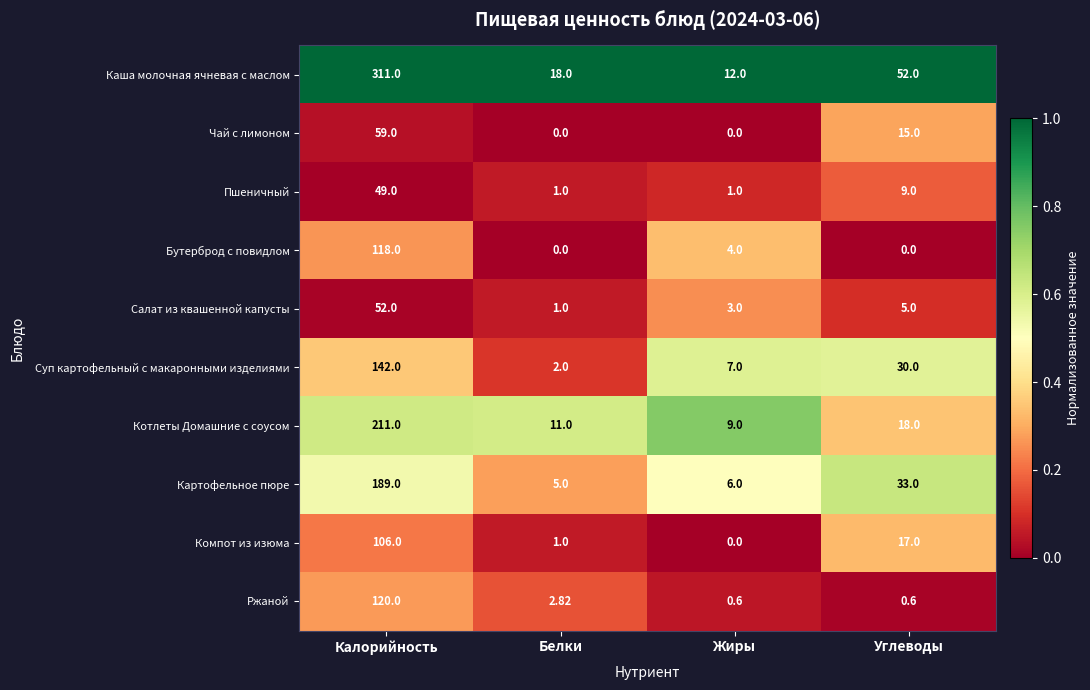

Is the value of Пшеничный at Жиры greater than the value of Картофельное пюре at Жиры?

No